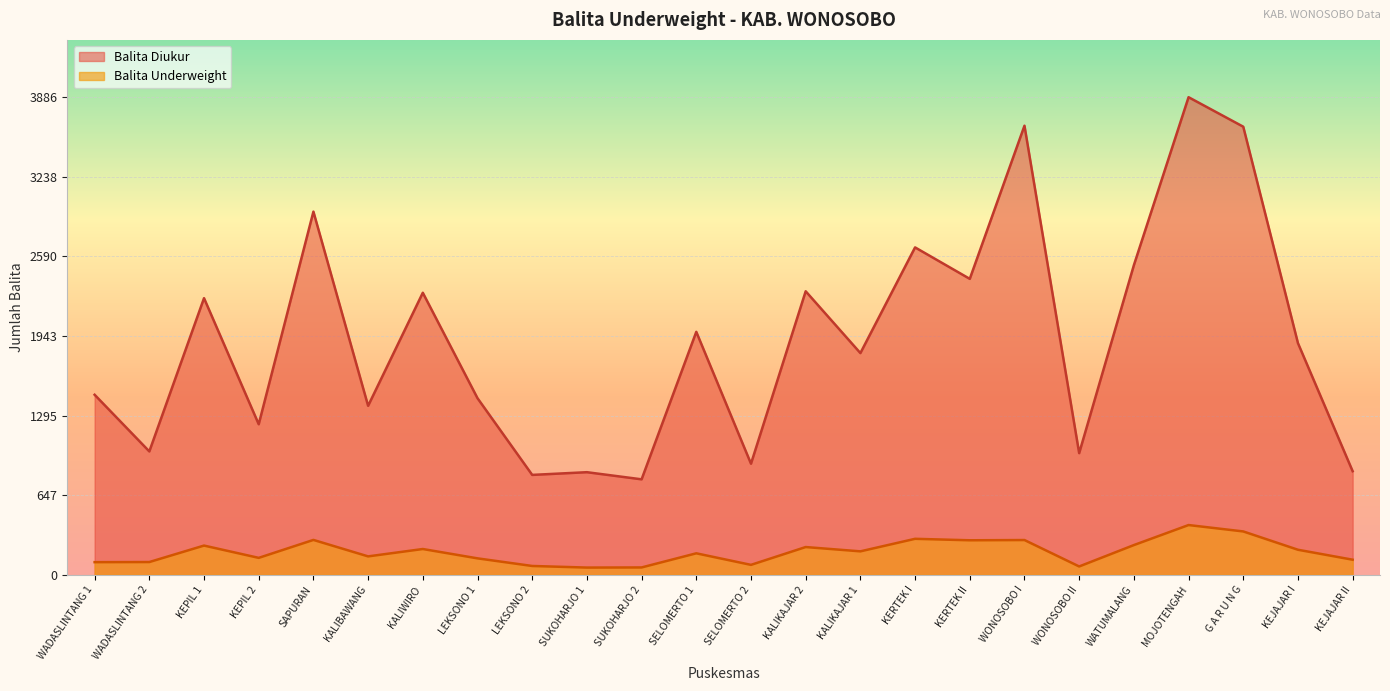

Which series has the largest range (max minus min)?

Balita Diukur